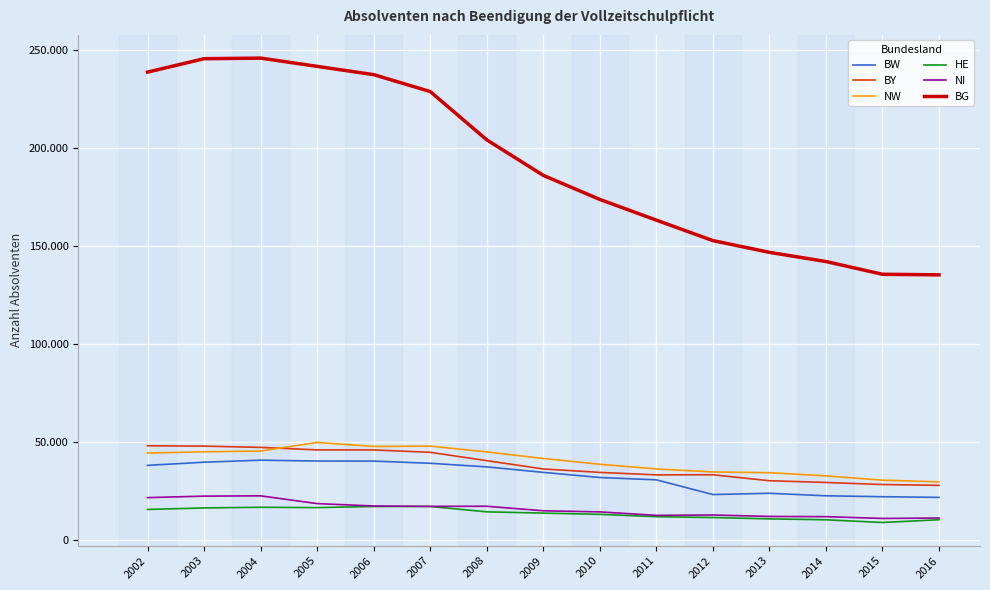

At which category is the sum across all series the highest?

2004